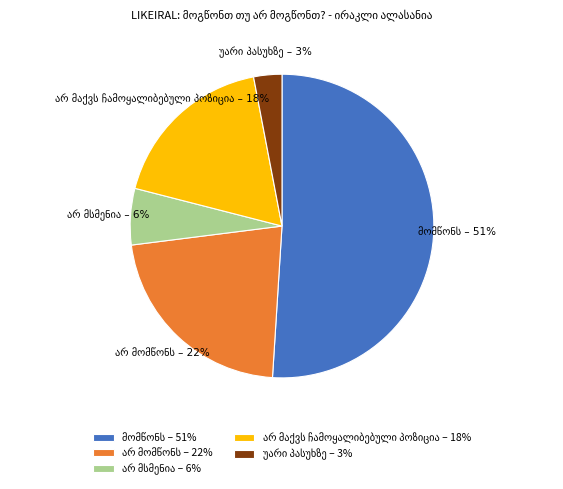

To the nearest percent, what is the difference between the largest and smallest slice percentages?

48%